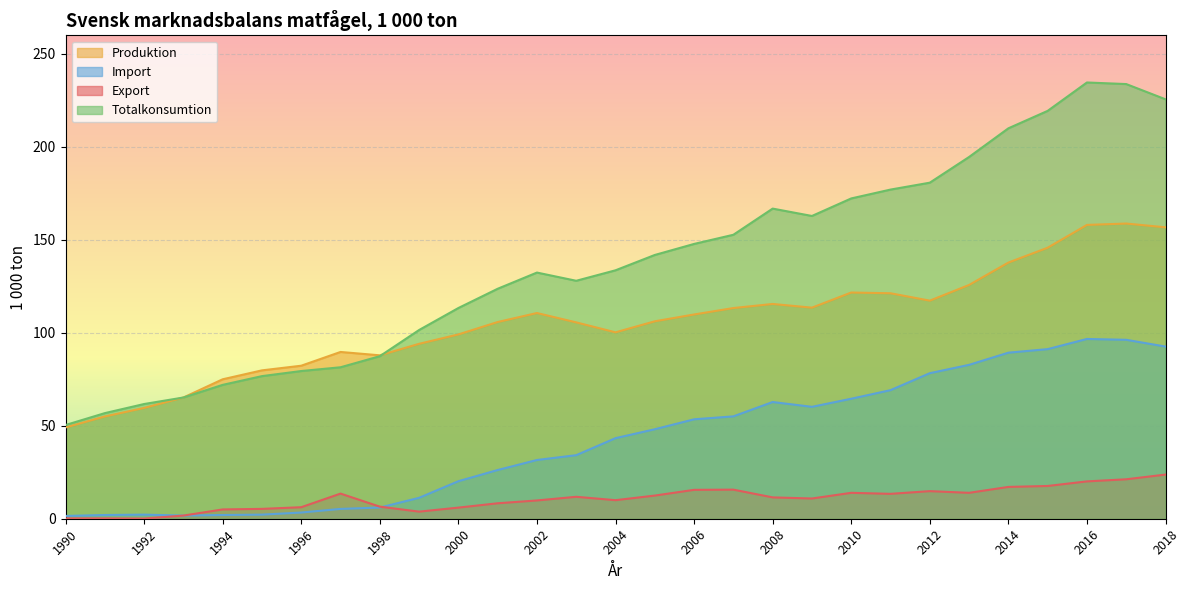

How many values in the Totalkonsumtion series exceed 133?

15